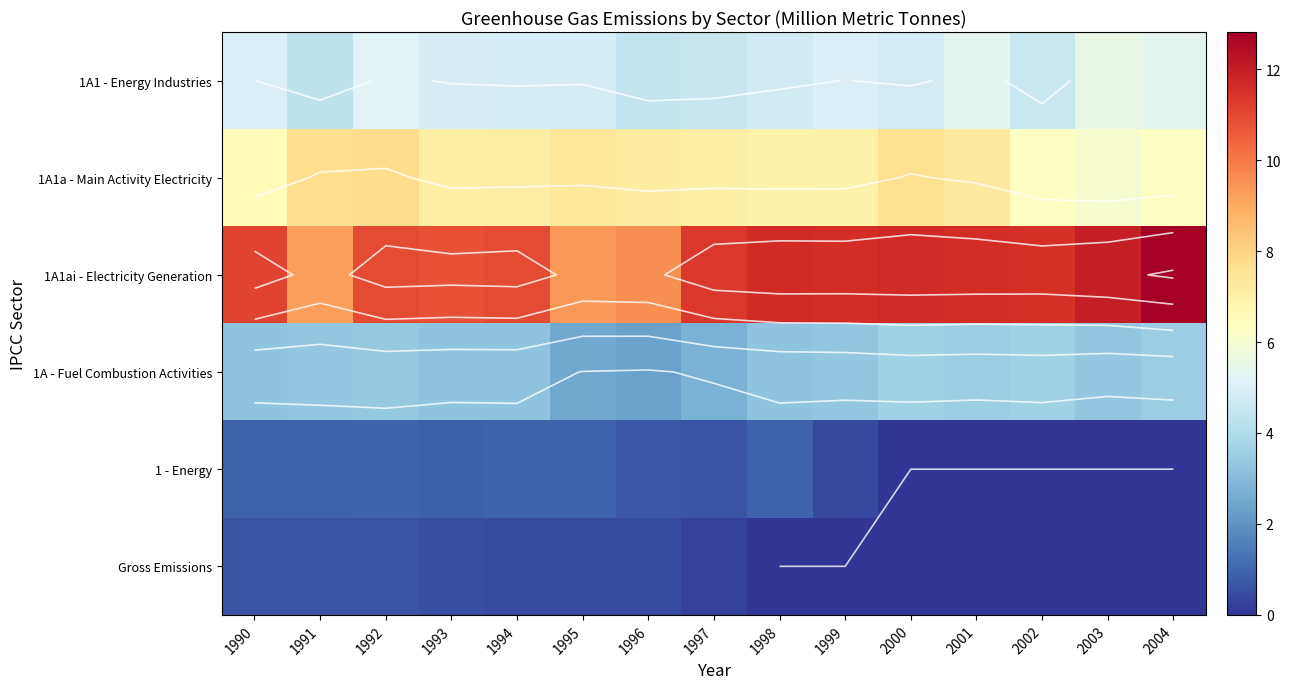

What is the sum of the Gross Emissions values at 1994 and 2003?

0.5